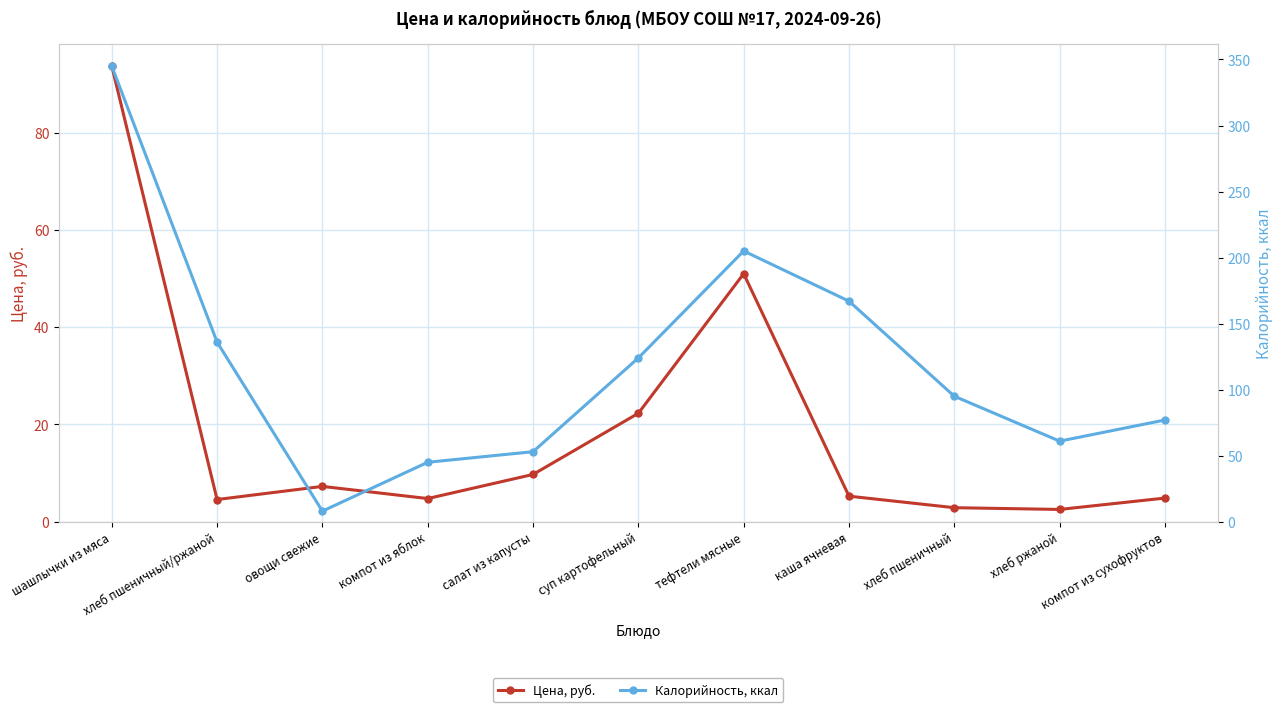

At which category is the sum across all series the highest?

шашлычки из мяса